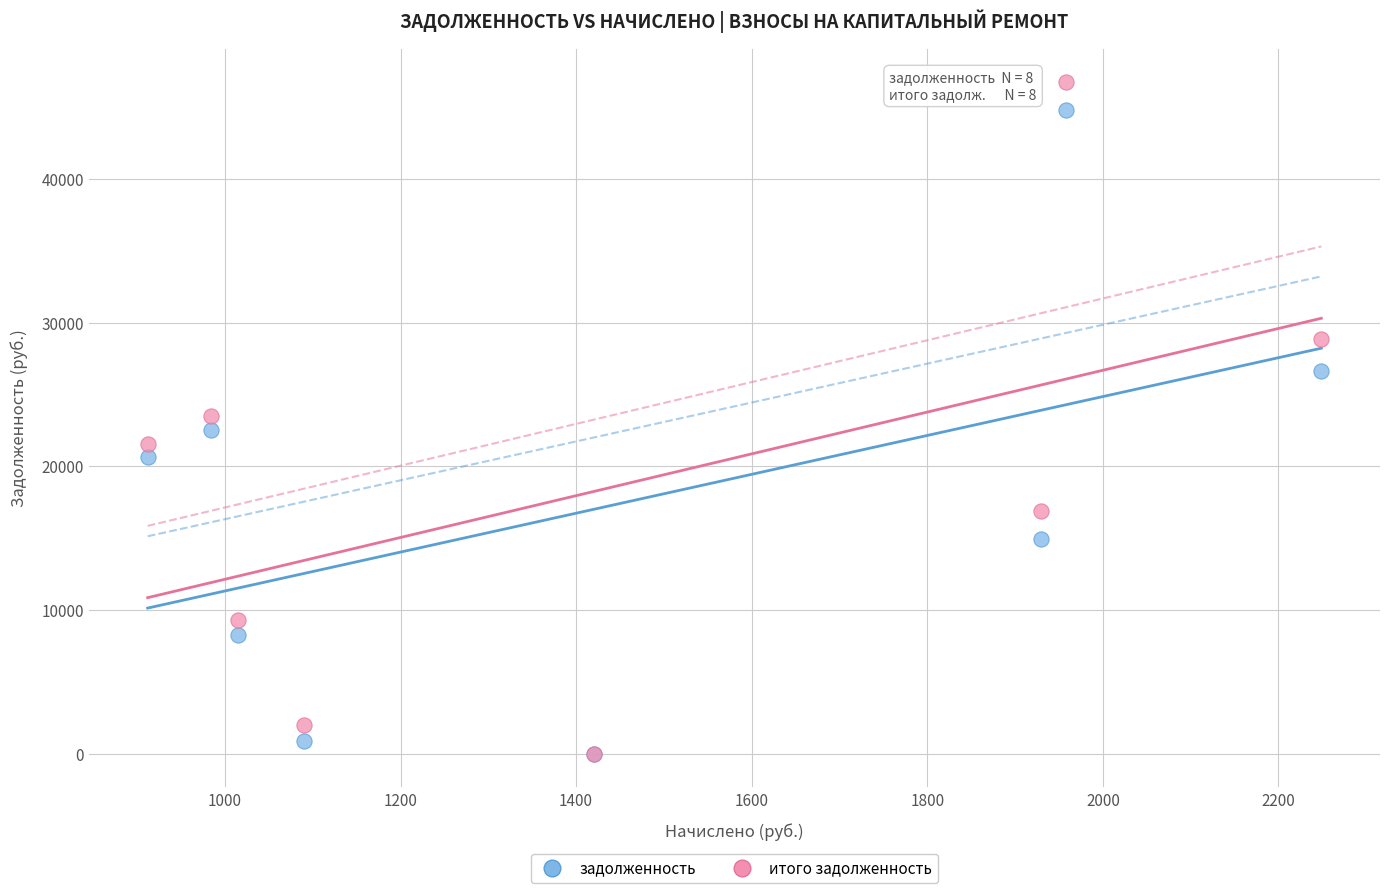

What are all the series names shown in the legend?

задолженность, итого задолженность